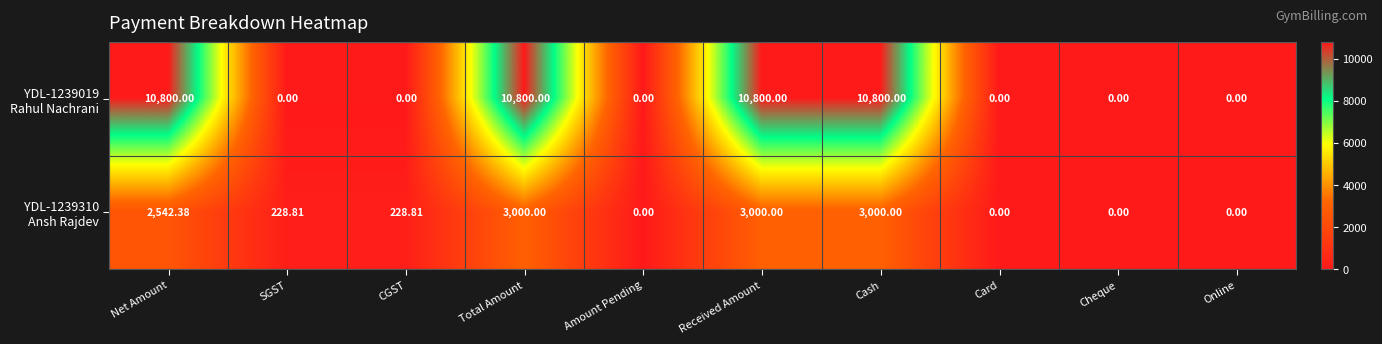

Count the number of categories in the chart.

10